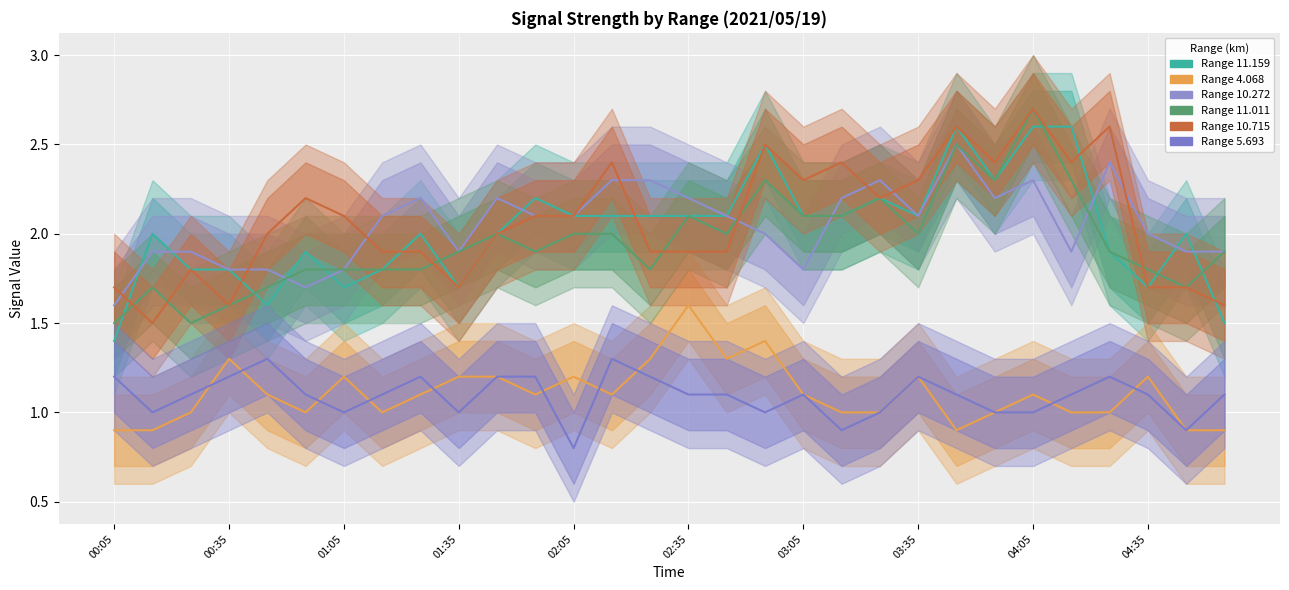

Is the value of 11.011 at 2021/05/19 03:45 greater than the value of 11.159 at 2021/05/19 02:15?

Yes